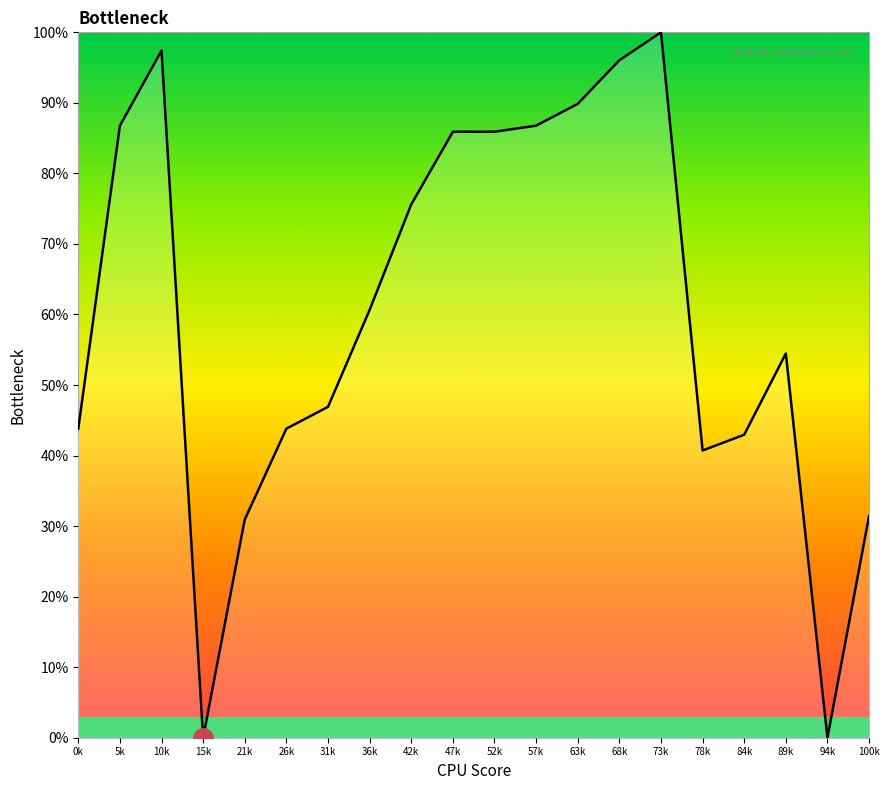

The value at 78k is 27.4. True or false?

False